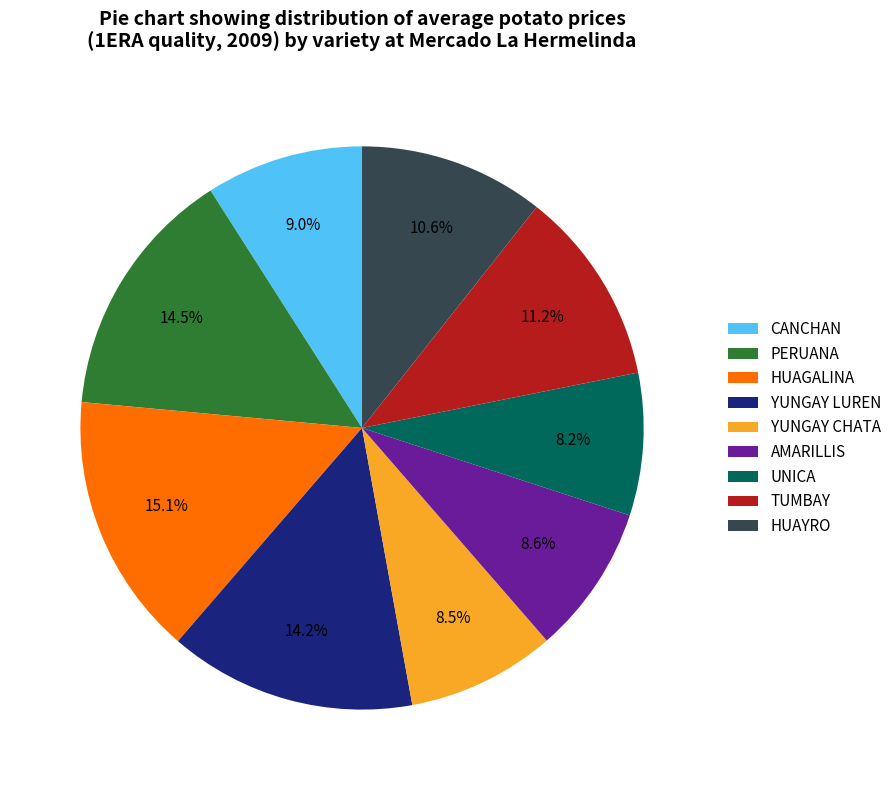

To the nearest percent, what percentage of the pie is TUMBAY?

11%